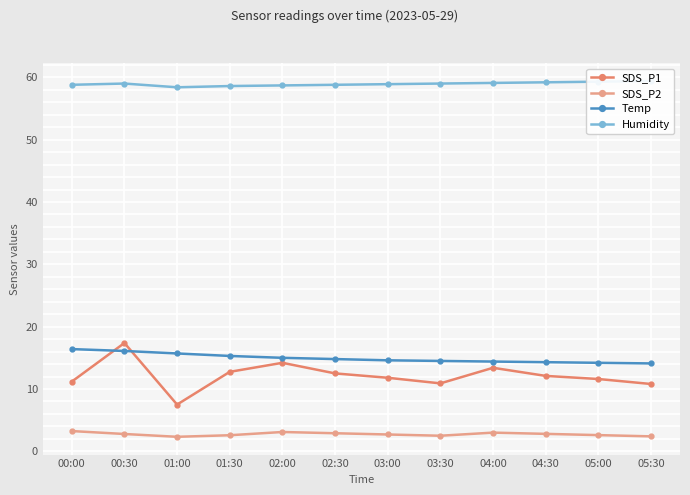

What are all the series names shown in the legend?

SDS_P1, SDS_P2, Temp, Humidity